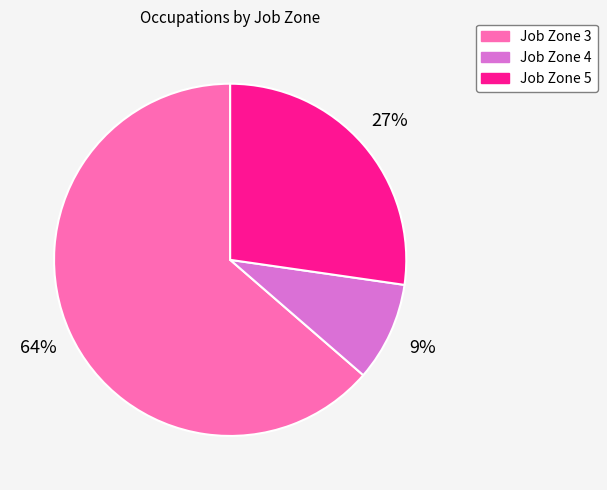

Count the number of slices in the pie.

3